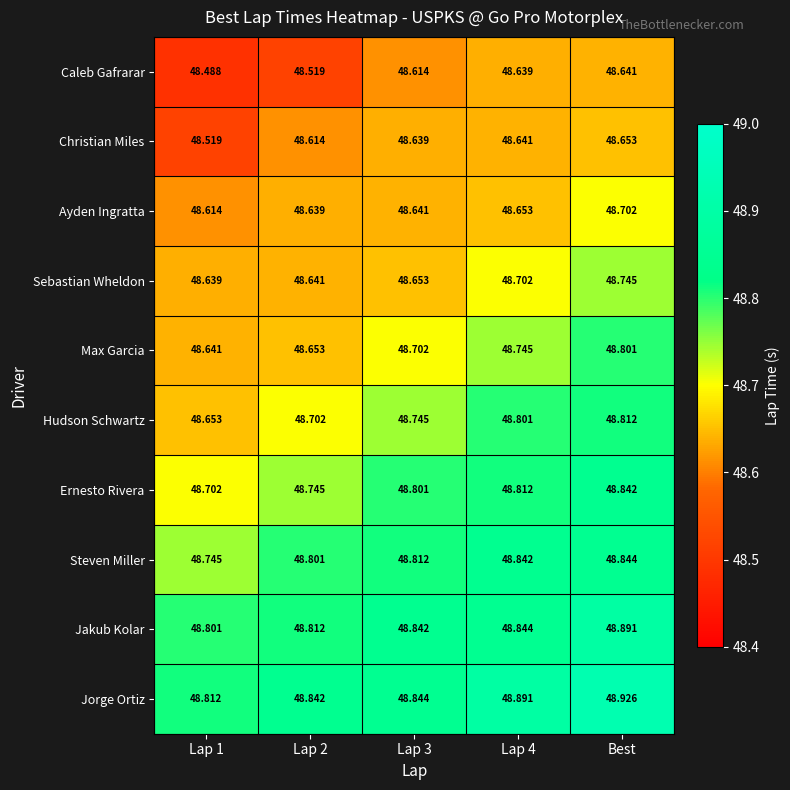

Which series changed the most between Lap 1 and Lap 4?

Caleb Gafrarar